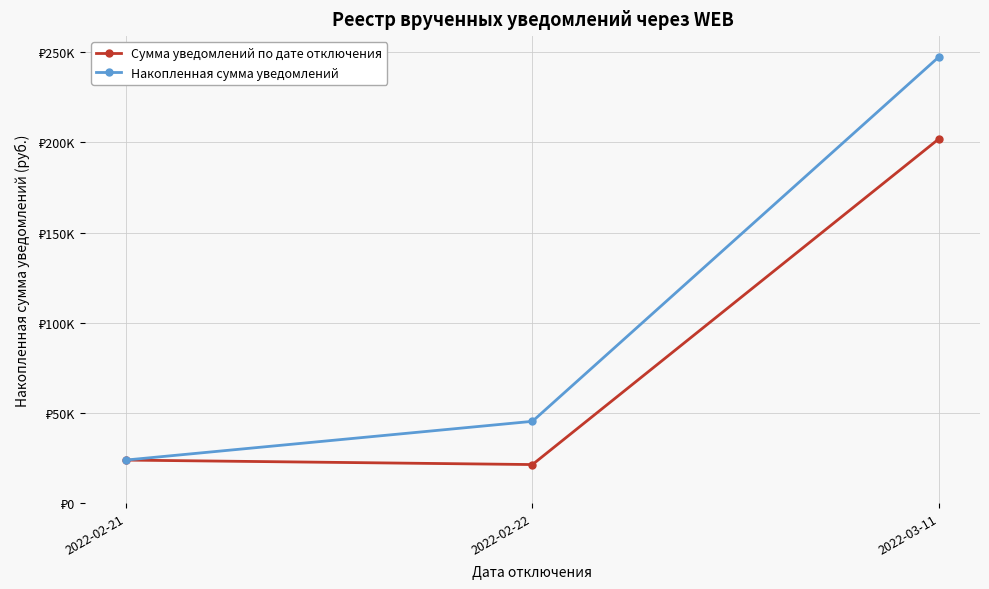

Between 2022-02-21 and 2022-02-22, which series saw the biggest shift?

Накопленная сумма уведомлений